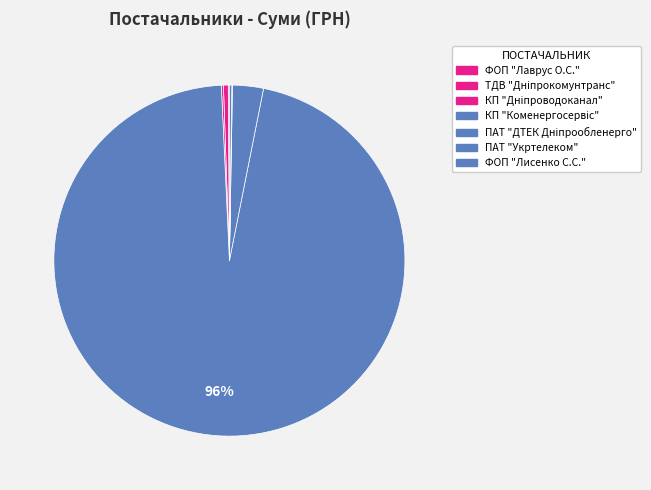

Which has a higher value, ПАТ "Укртелеком" or ПАТ "ДТЕК Дніпрообленерго"?

ПАТ "ДТЕК Дніпрообленерго"